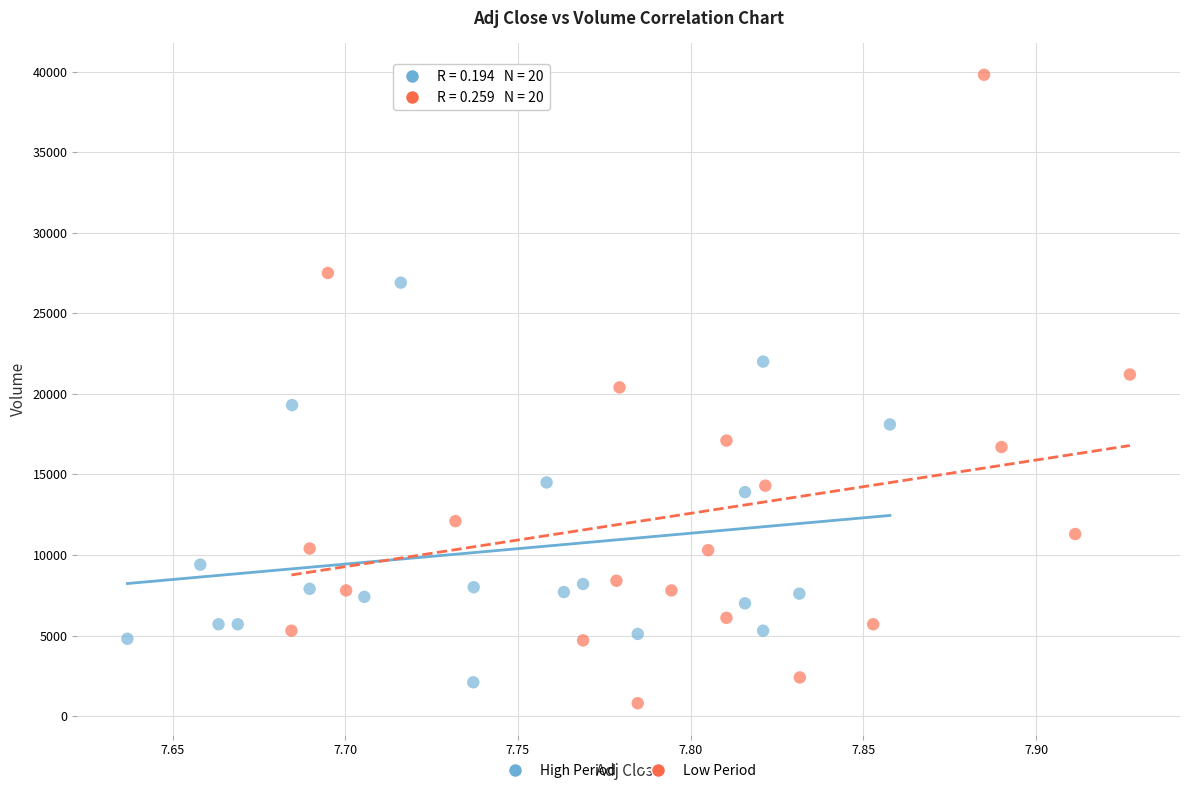

Which series reaches the minimum Y coordinate?

Low Period